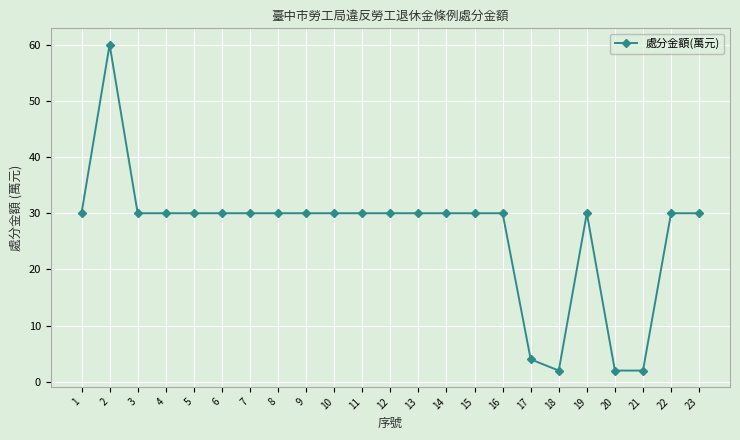

Does the chart have visible grid lines?

Yes